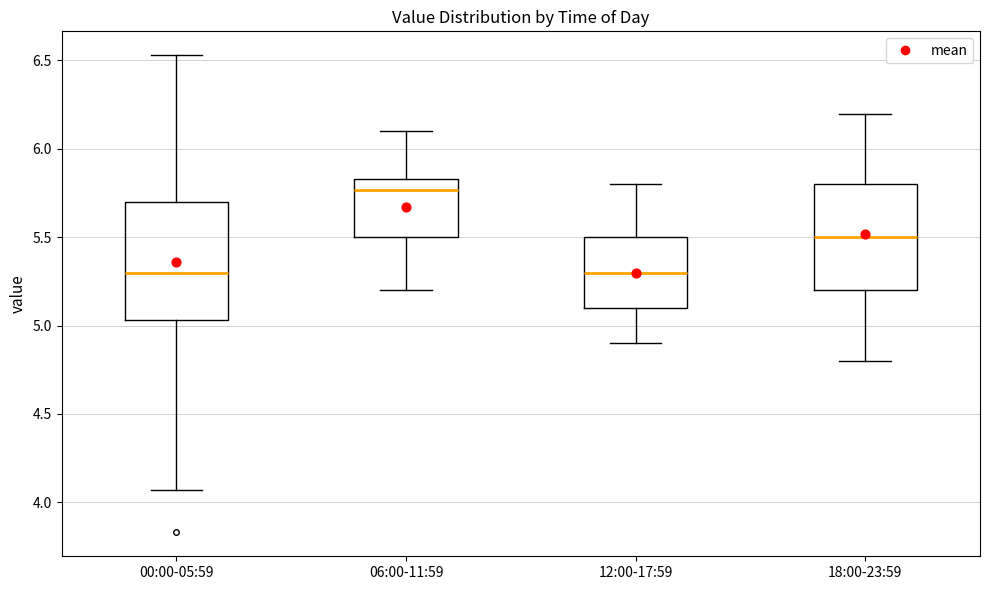

Reading left to right, read every box against the y-axis: the position of its median line, the range the box covers, and the ends of its whiskers. The values are not printed on the chart, so give them approximately, as read against the axis.

00:00-05:59: median 5.30, box 5.05 to 5.70, whiskers 4.05 to 6.55
06:00-11:59: median 5.75, box 5.50 to 5.85, whiskers 5.20 to 6.10
12:00-17:59: median 5.30, box 5.10 to 5.50, whiskers 4.90 to 5.80
18:00-23:59: median 5.50, box 5.20 to 5.80, whiskers 4.80 to 6.20